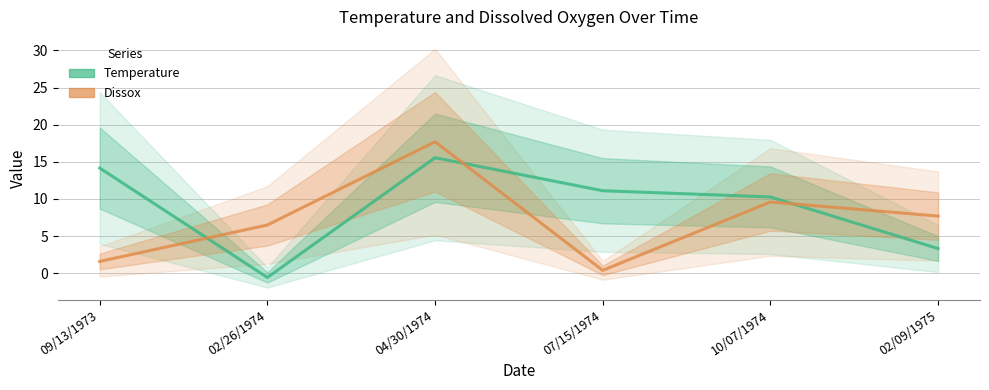

What is the value of the Dissox point at the 3rd from the left?

17.7